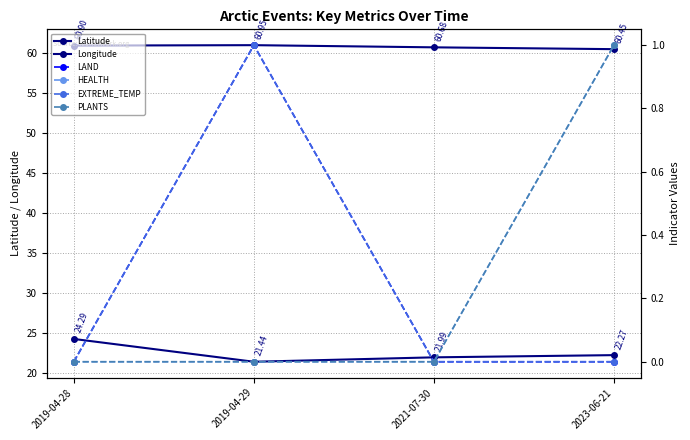

What is the label of the 3rd point from the left?

2021-07-30